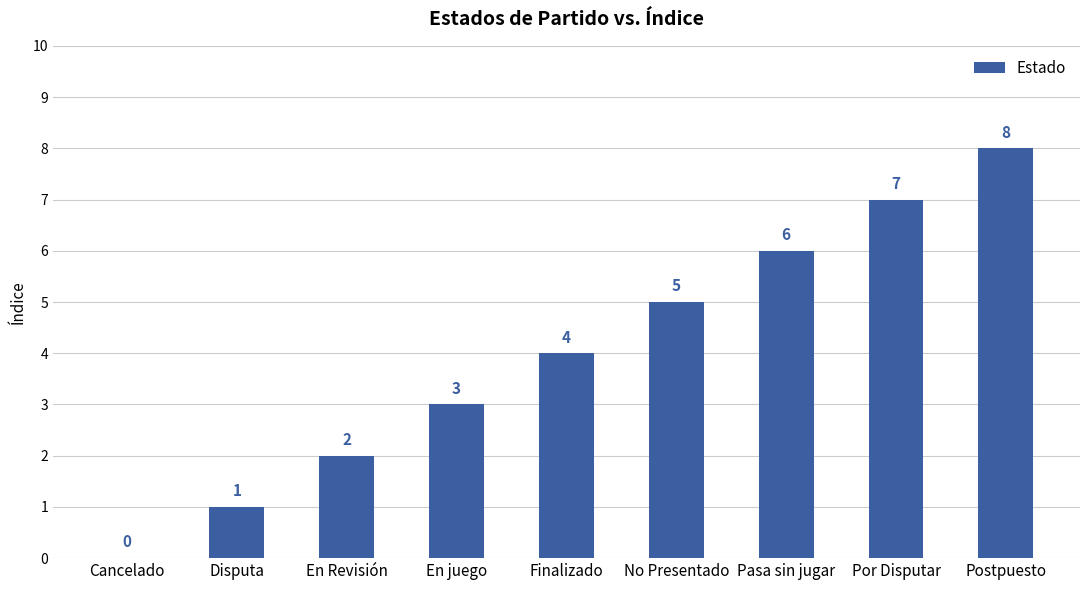

Is it true that the value at Finalizado is 4?

True